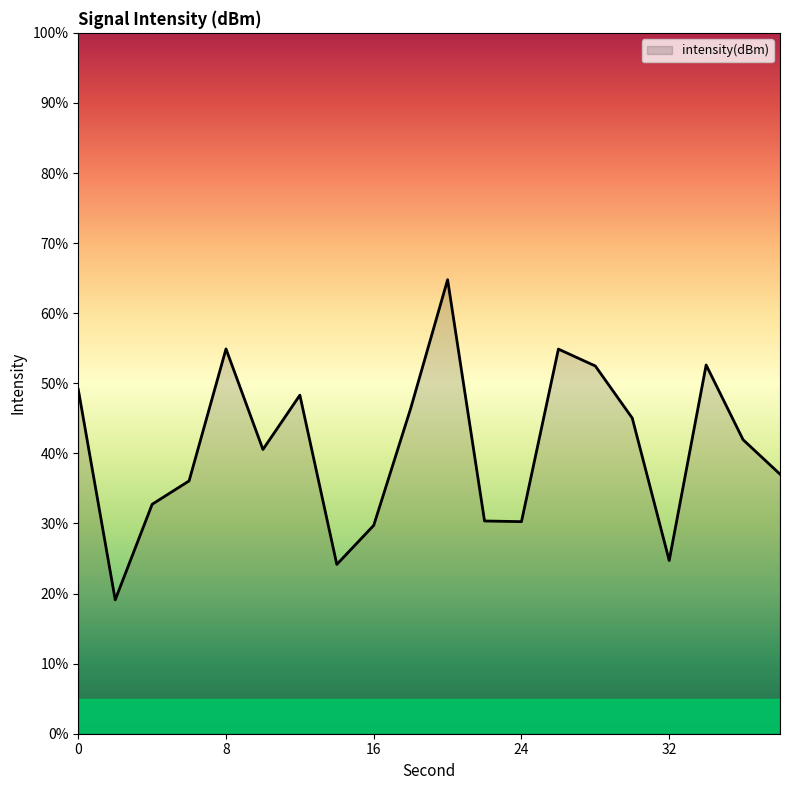

True or false: there are more than 2 points higher than both neighbors.

True